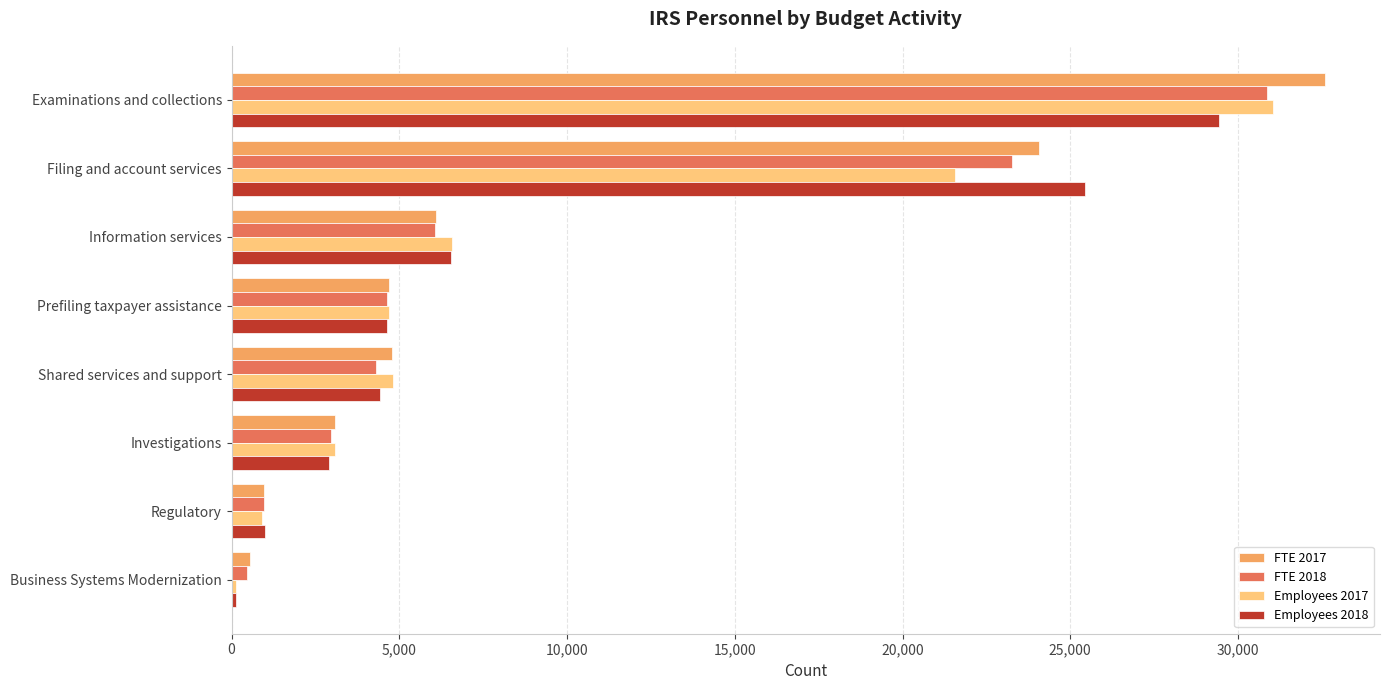

What is the smallest value displayed?

123.0